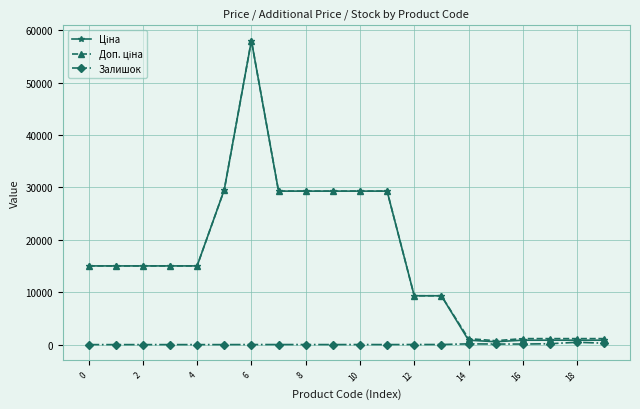

At how many categories does at least one series exceed 4044?

14